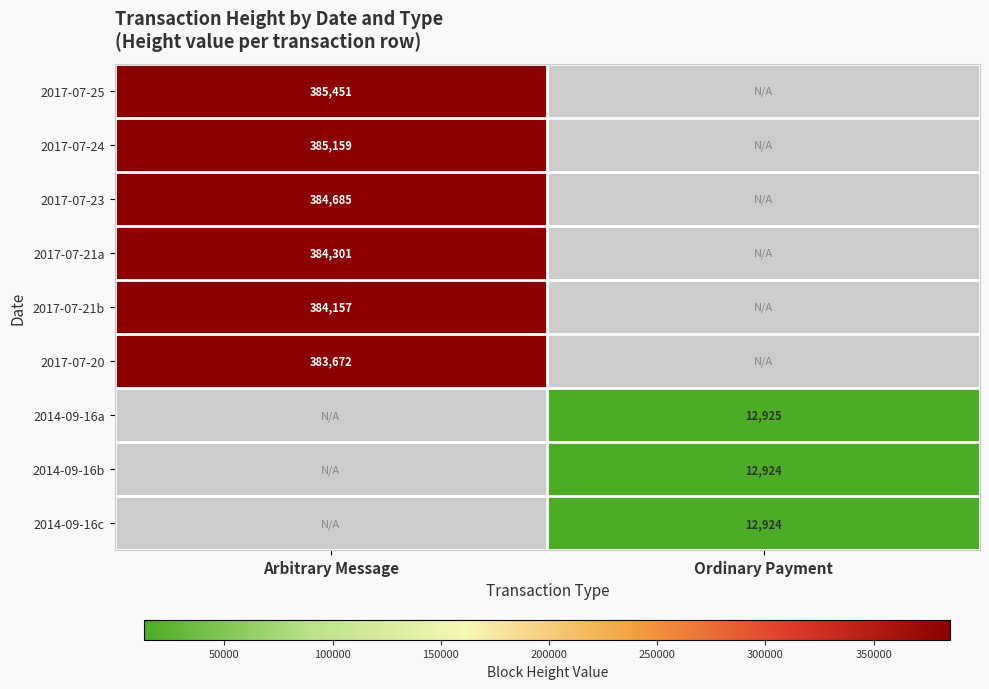

Is it true that 2017-07-23 equals 384685 at Arbitrary Message?

True